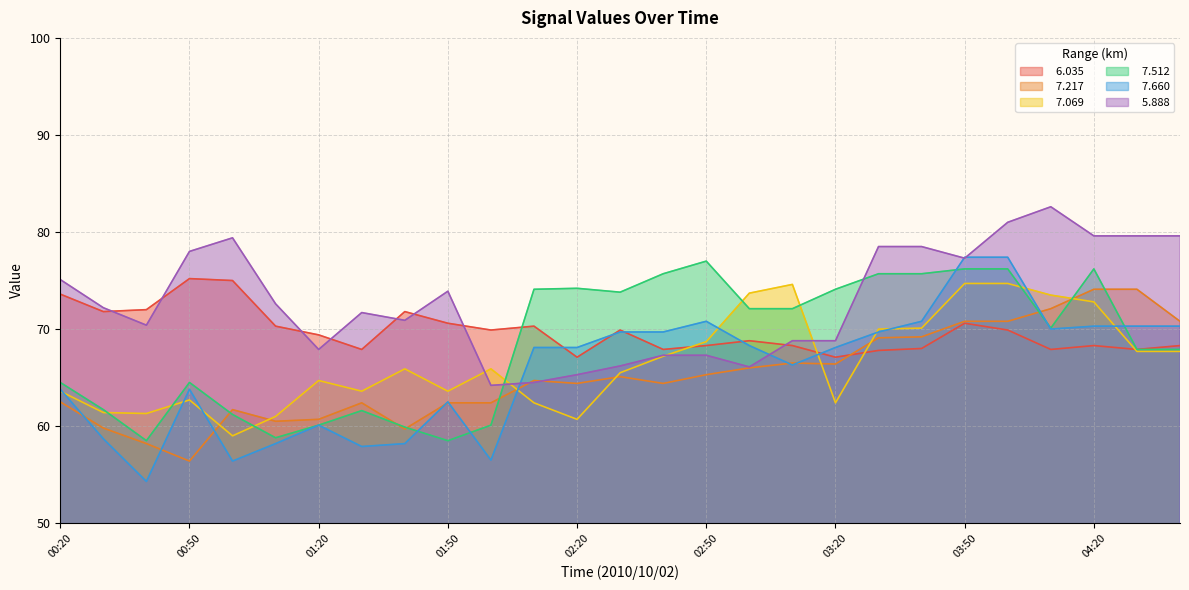

How many interior local valleys does the   7.660 series have?

6